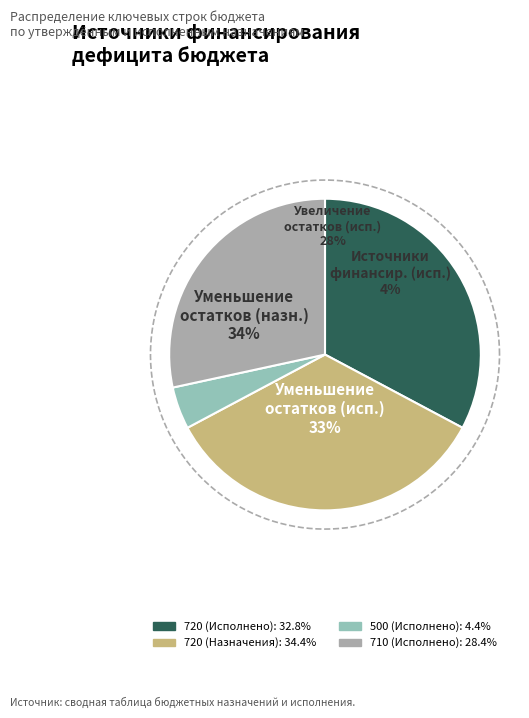

To the nearest percent, what percentage of the pie is 720 (Исполнено)?

33%